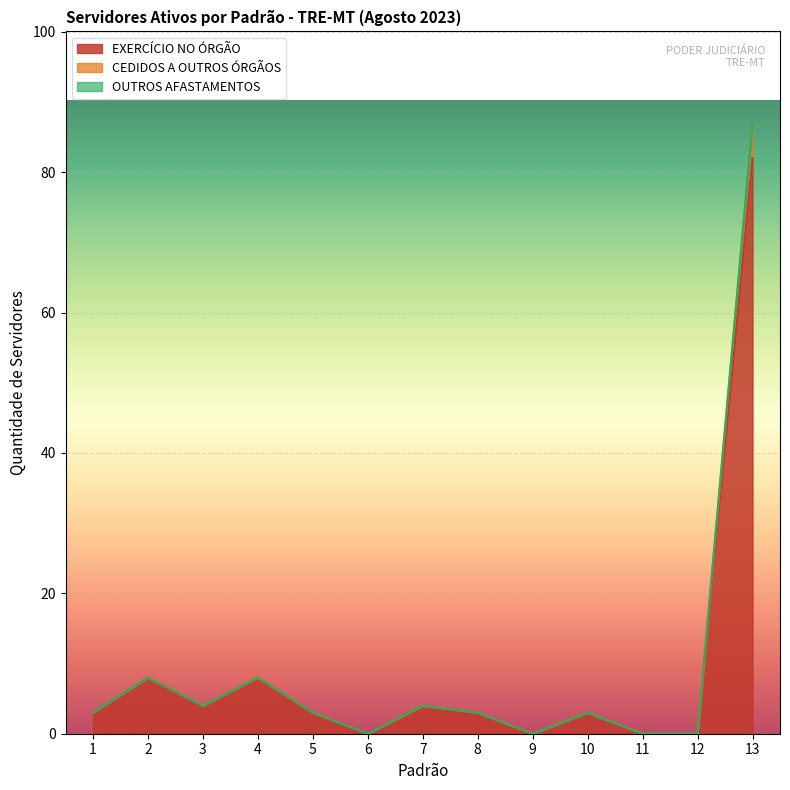

What is the maximum value for EXERCÍCIO NO ÓRGÃO?

82